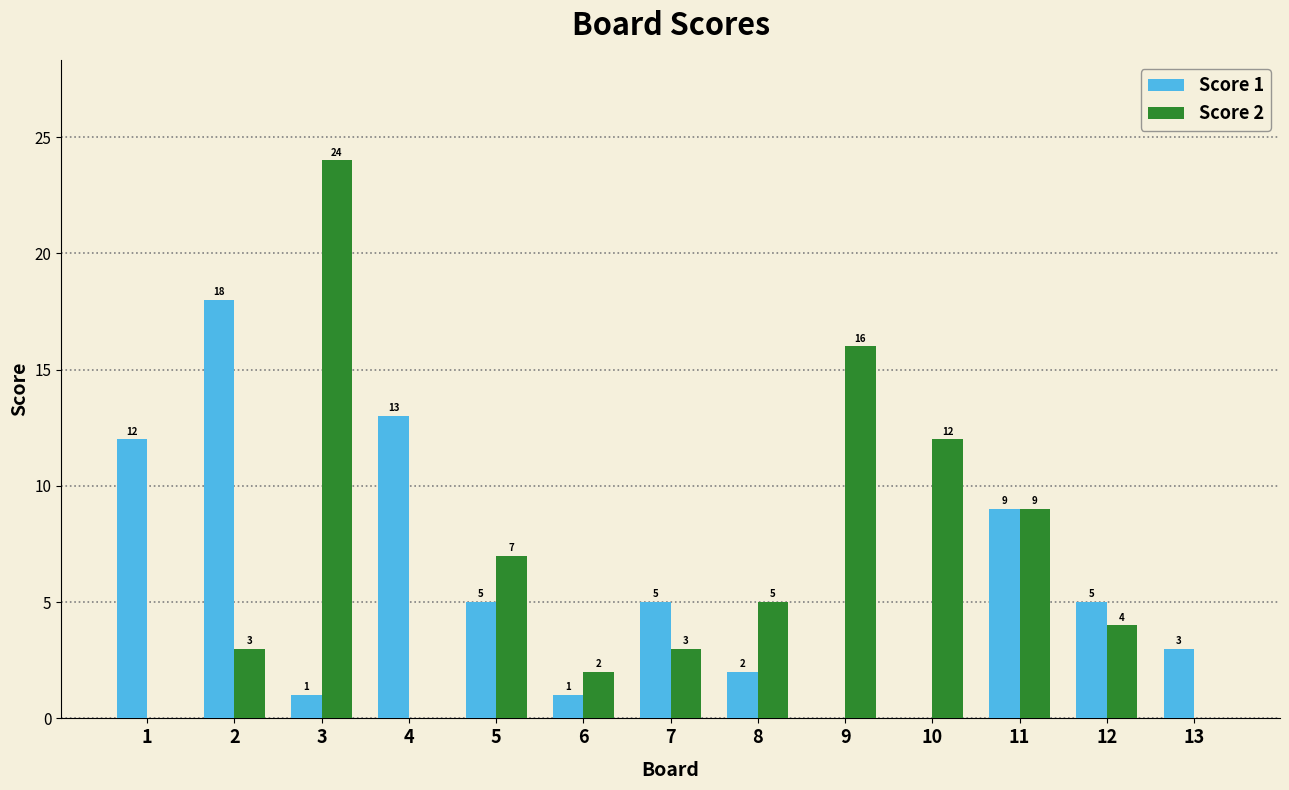

Which series has the largest range (max minus min)?

Score 2